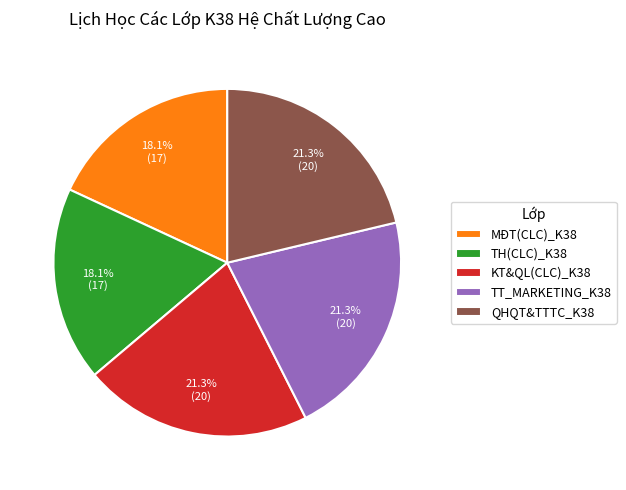

Is it true that TH(CLC)_K38 is 25% of the pie?

False